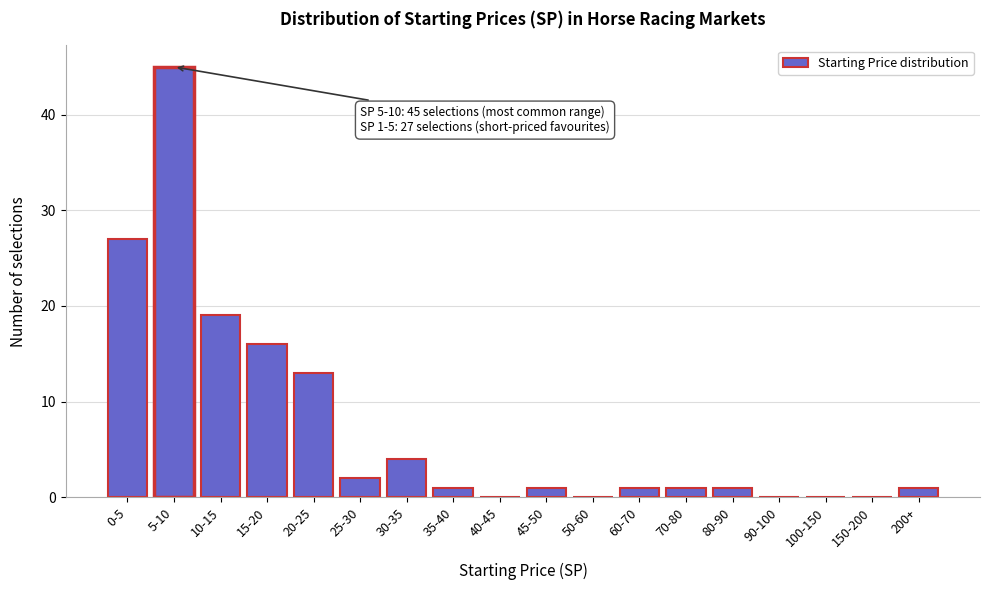

Reading left to right, what are all the values shown in this chart?

0-5=27	5-10=45	10-15=19	15-20=16	20-25=13	25-30=2	30-35=4	35-40=1	40-45=0	45-50=1	50-60=0	60-70=1	70-80=1	80-90=1	90-100=0	100-150=0	150-200=0	200+=1